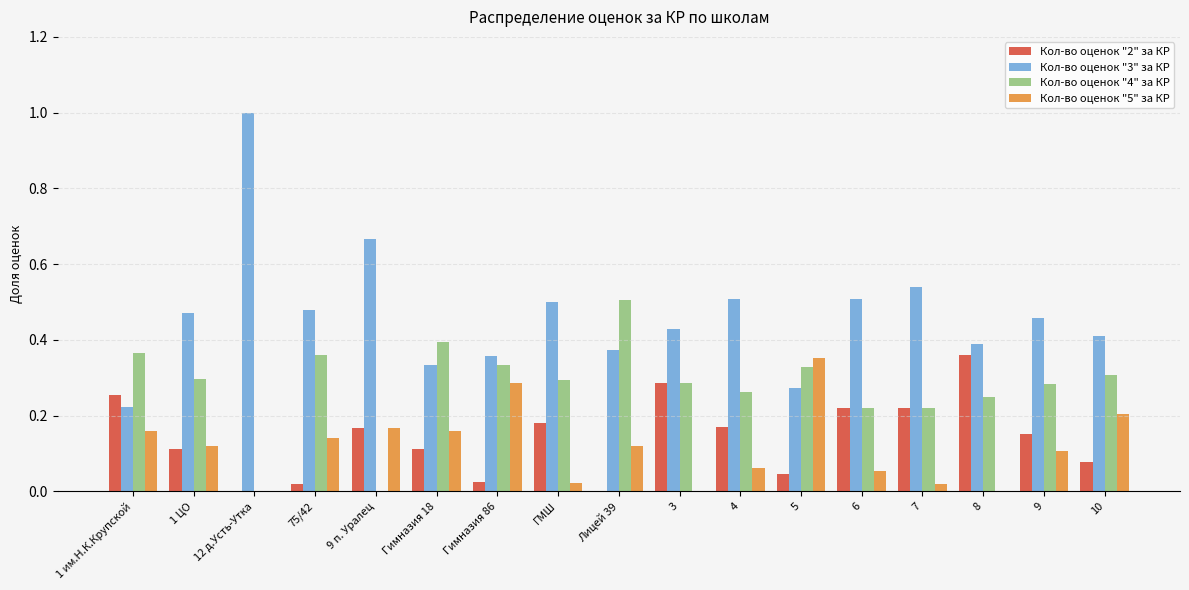

Which series has the largest total across all categories?

Кол-во оценок "3" за КР